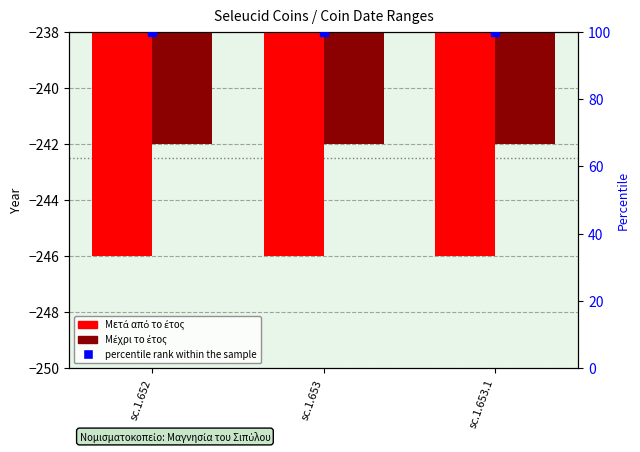

At how many categories does at least one series exceed -7?

3